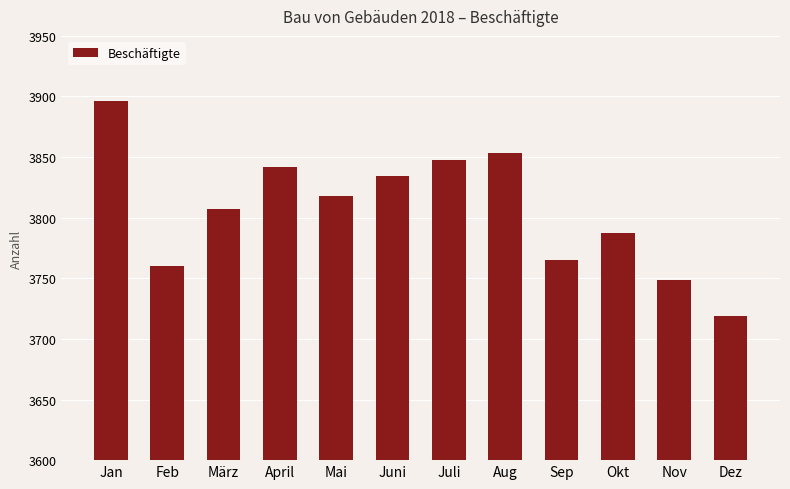

Reading left to right, what are all the values shown in this chart?

Jan=3896	Feb=3760	März=3807	April=3842	Mai=3818	Juni=3834	Juli=3848	Aug=3853	Sep=3765	Okt=3787	Nov=3749	Dez=3719